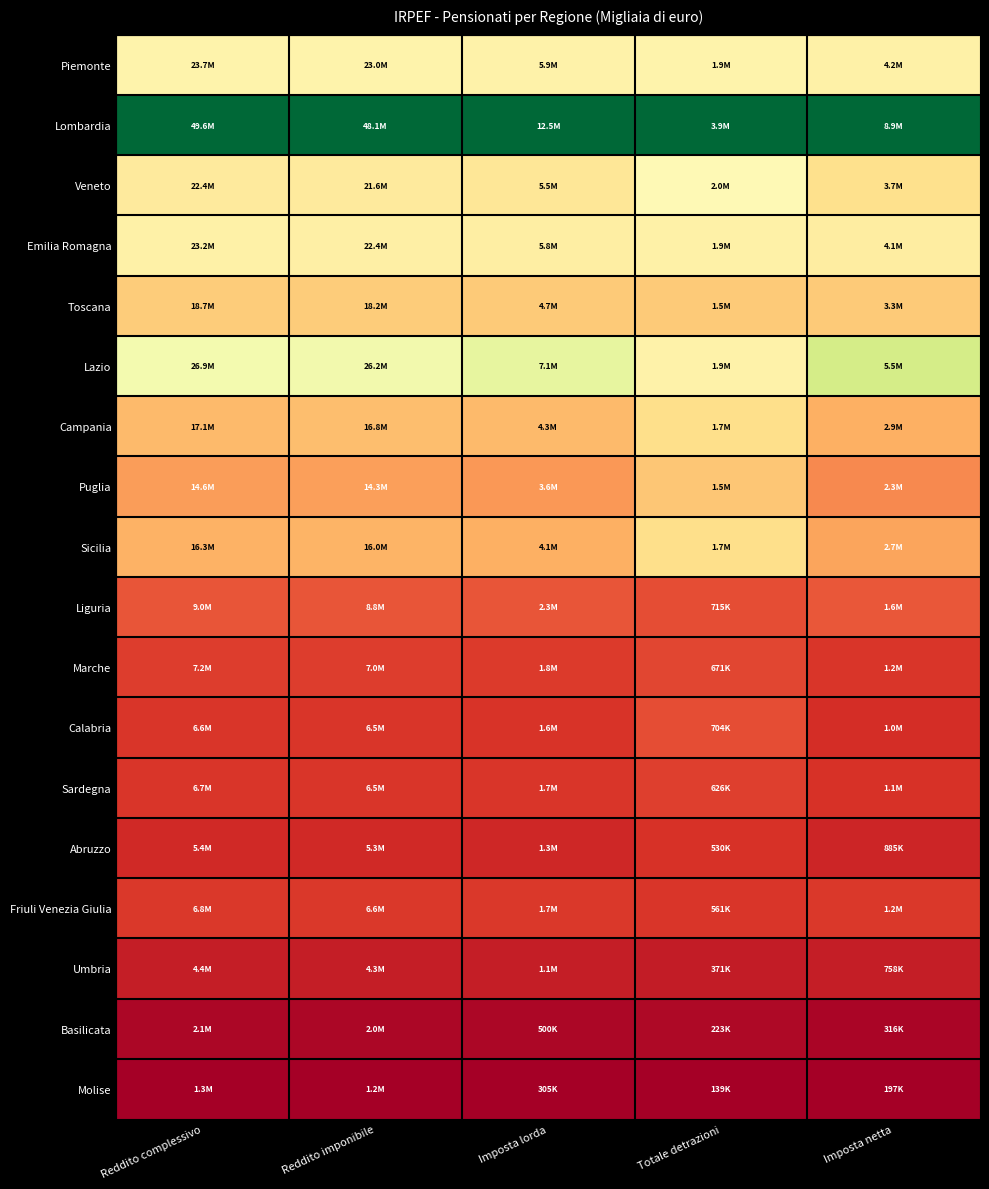

At which category does the chart reach its peak across all series?

Reddito complessivo